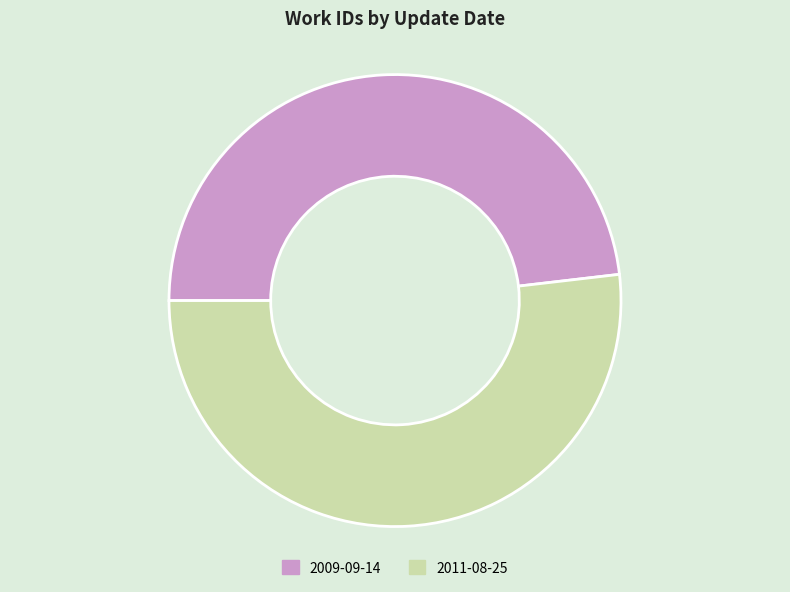

True or false: 2009-09-14 accounts for 36% of the total.

False